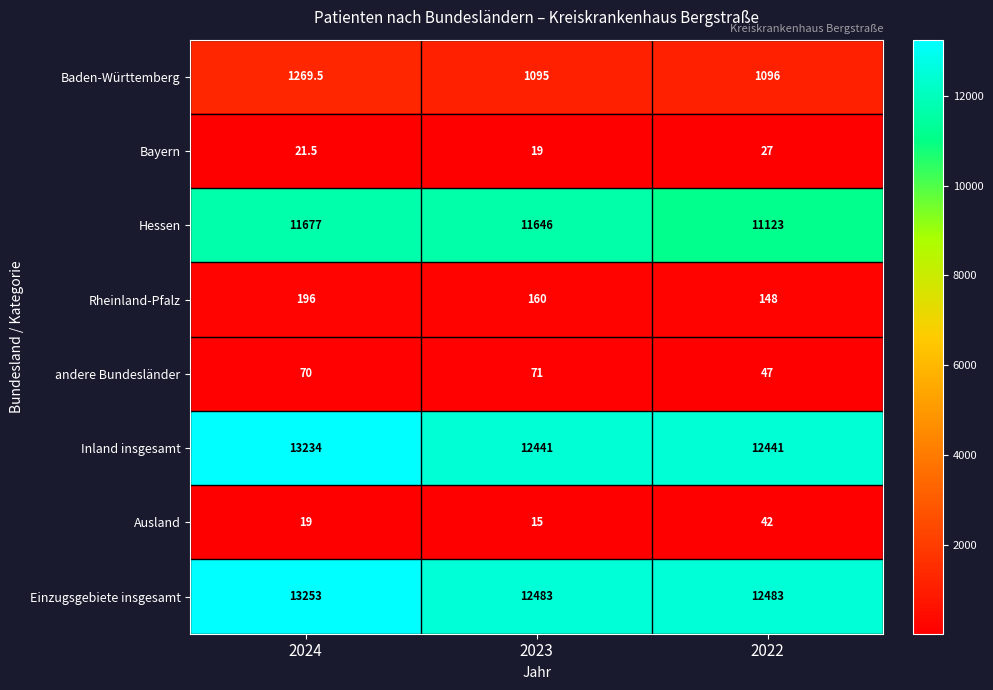

What is the sum of all Baden-Württemberg values?

3460.5